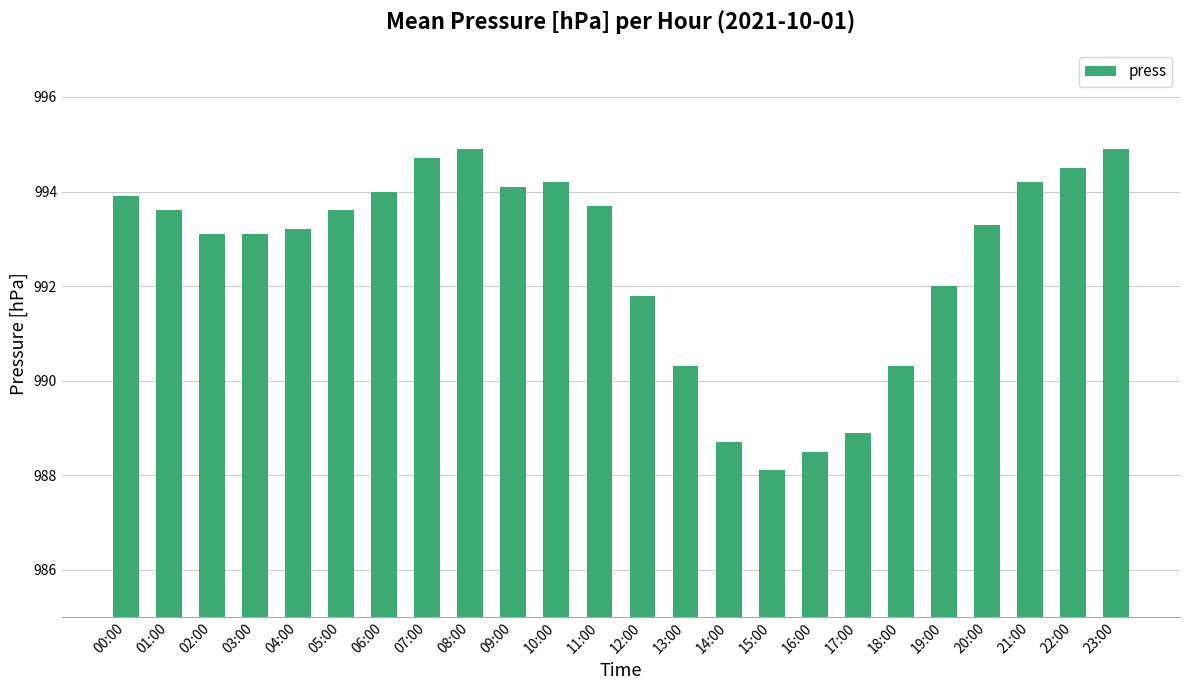

What is the label of the 21st bar from the right?

03:00